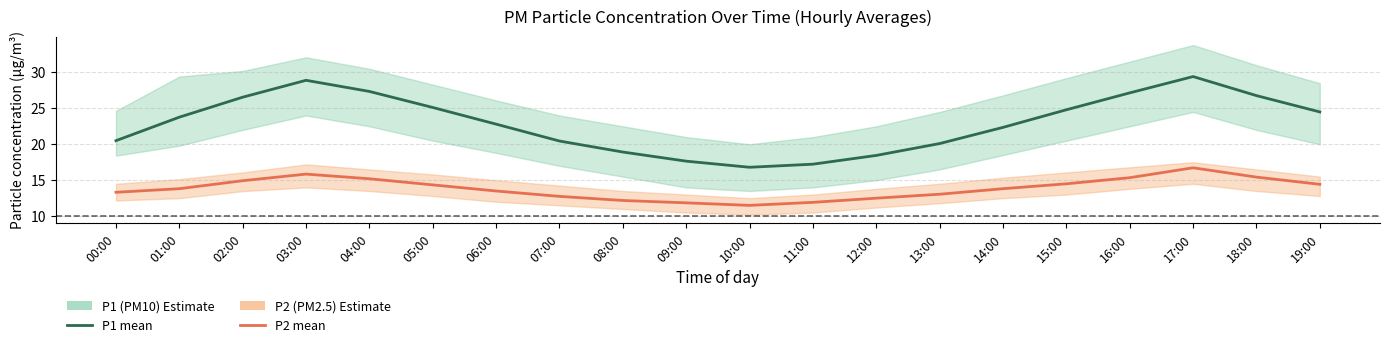

What is the difference between the second highest and minimum values in the P1 (PM10) series?

12.1